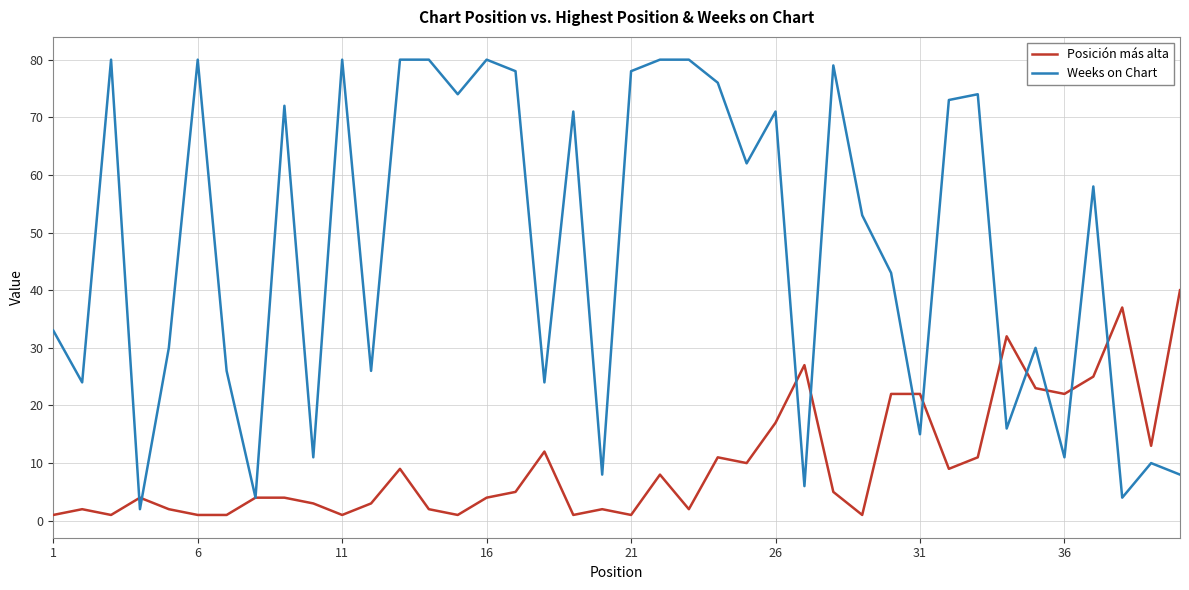

Which series has the largest range (max minus min)?

Weeks on Chart